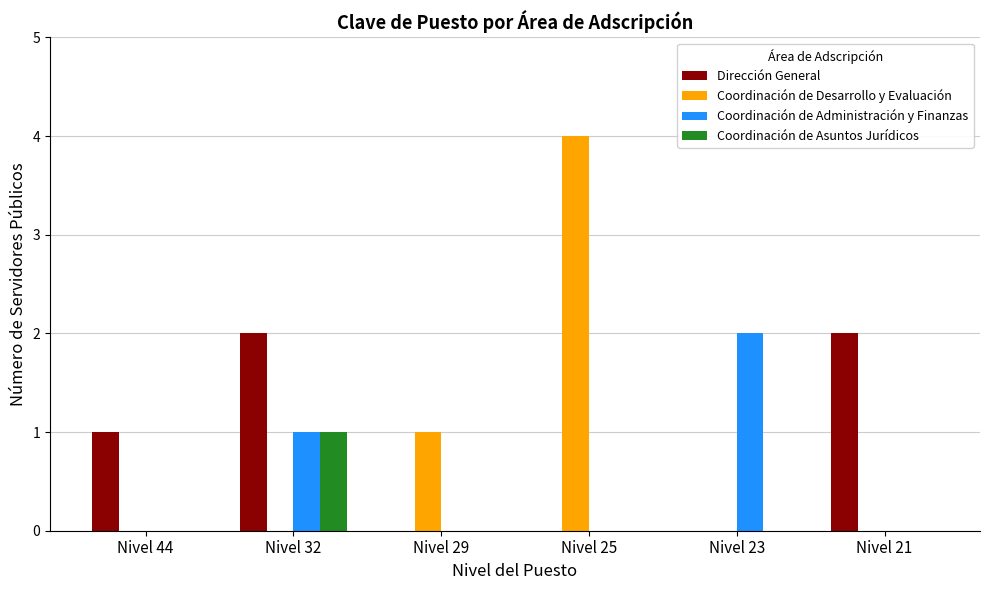

Reading right to left, extract all data points from this chart.

Dirección General: Nivel 21=2	Nivel 23=0	Nivel 25=0	Nivel 29=0	Nivel 32=2	Nivel 44=1
Coordinación de Desarrollo y Evaluación: Nivel 21=0	Nivel 23=0	Nivel 25=4	Nivel 29=1	Nivel 32=0	Nivel 44=0
Coordinación de Administración y Finanzas: Nivel 21=0	Nivel 23=2	Nivel 25=0	Nivel 29=0	Nivel 32=1	Nivel 44=0
Coordinación de Asuntos Jurídicos: Nivel 21=0	Nivel 23=0	Nivel 25=0	Nivel 29=0	Nivel 32=1	Nivel 44=0